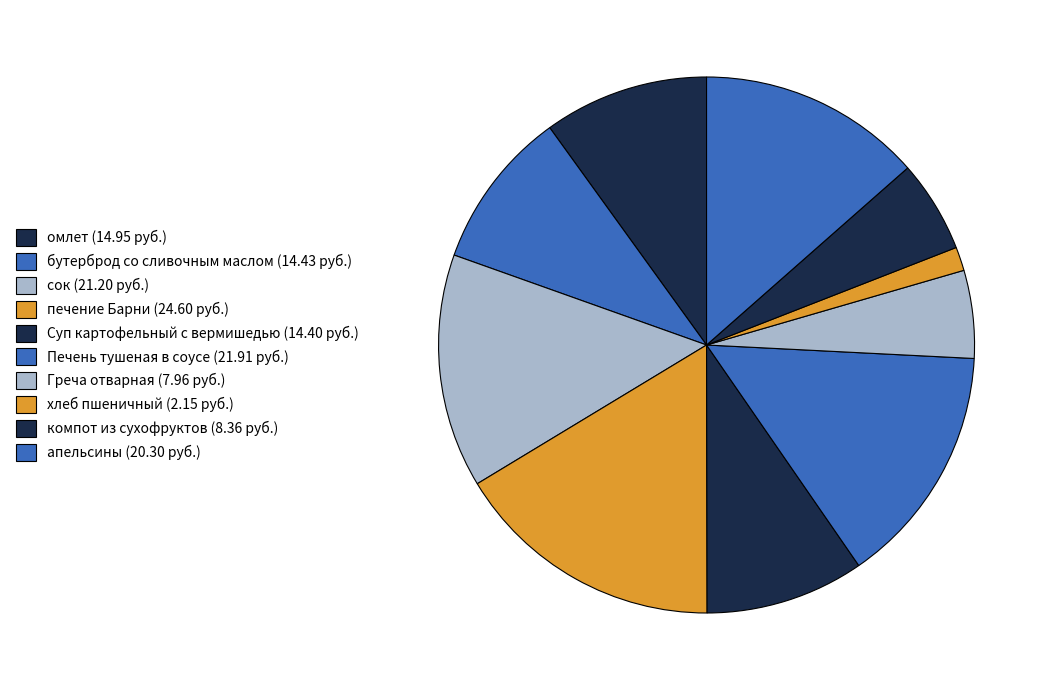

To the nearest percent, what is the combined percentage of апельсины and сок?

28%